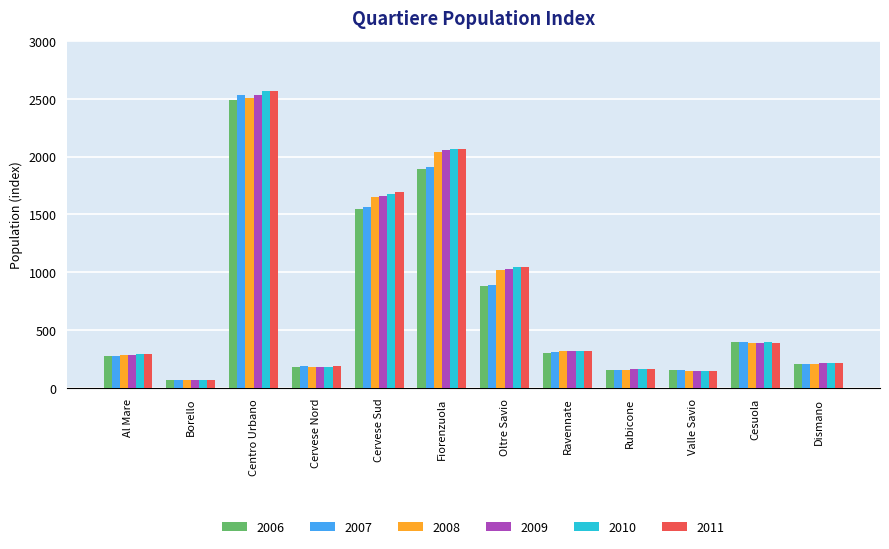

What is the average value of the 2006 series?

714.7